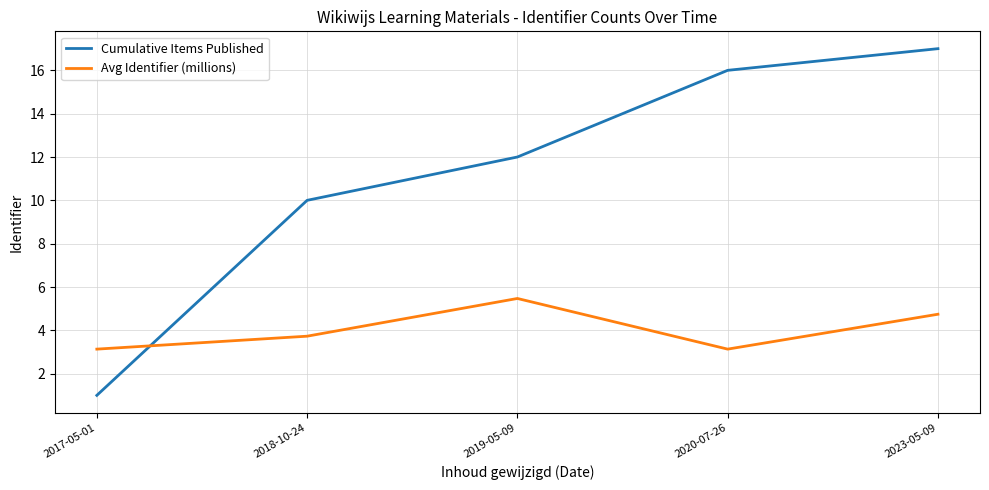

How many interior local peaks does the Avg Identifier (millions) series have?

1